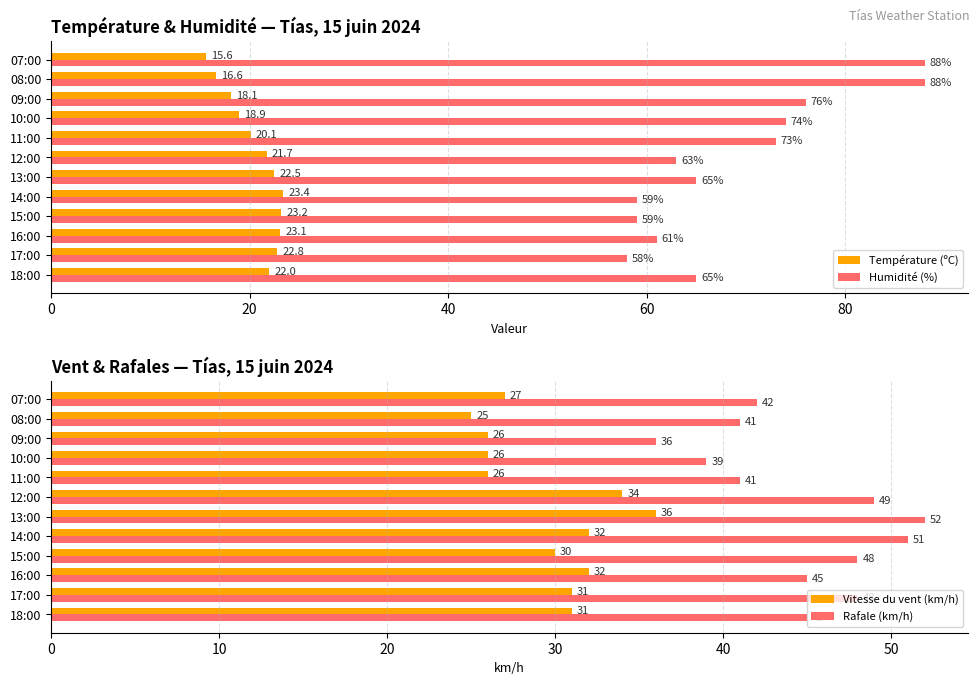

What is the lowest value of the Température (ºC) series?

15.6